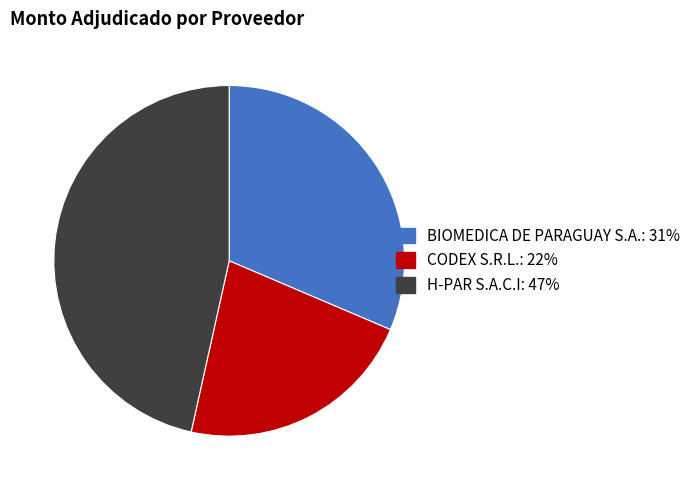

The CODEX S.R.L. slice represents 11% of the pie. True or false?

False